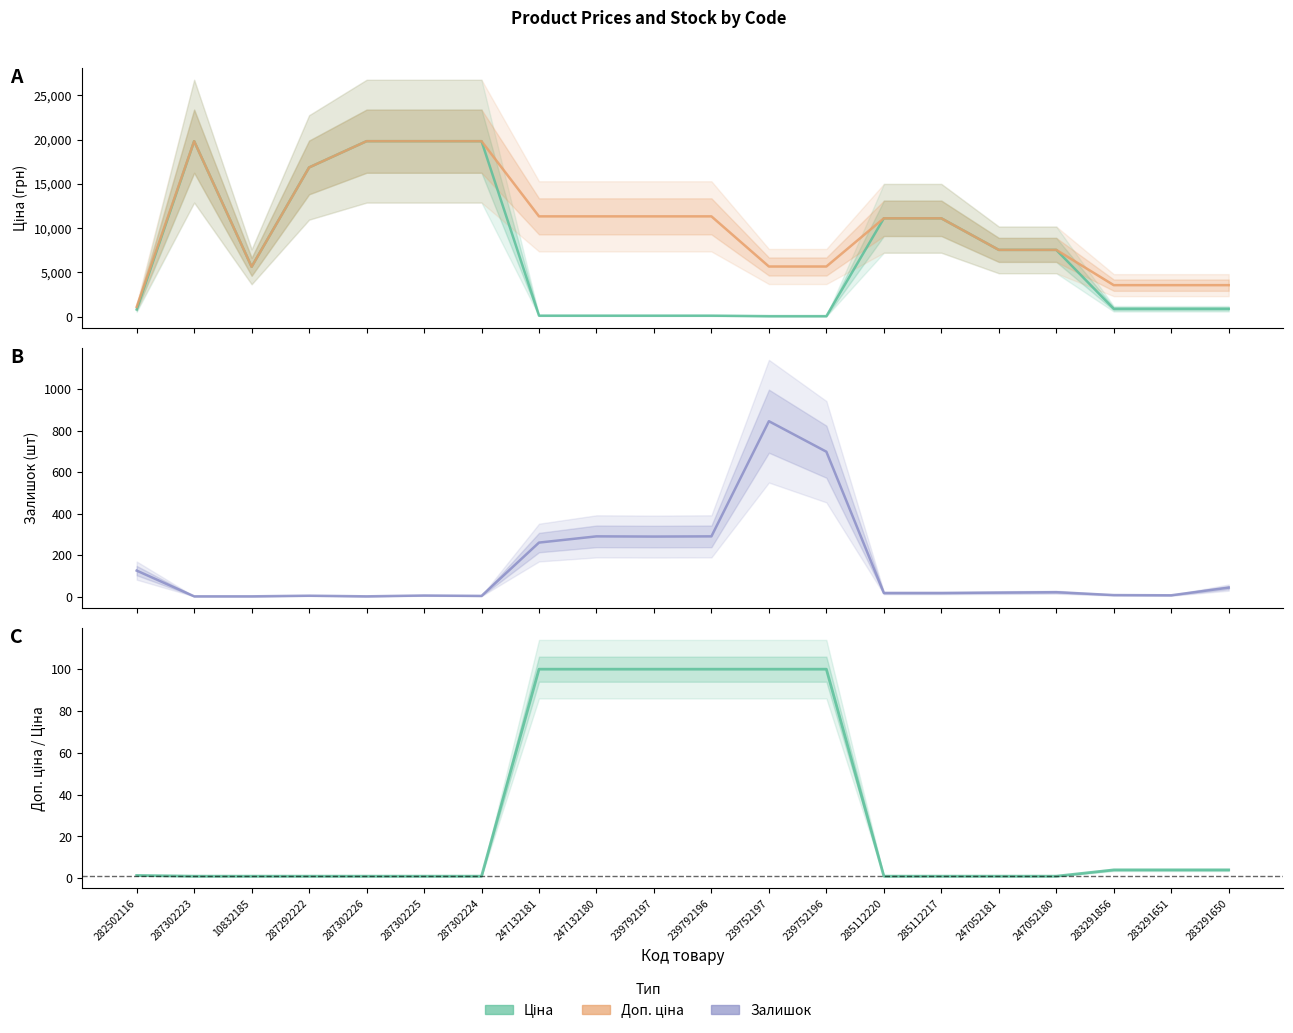

In Доп. ціна, how many points are lower than both neighbors (excluding endpoints)?

1